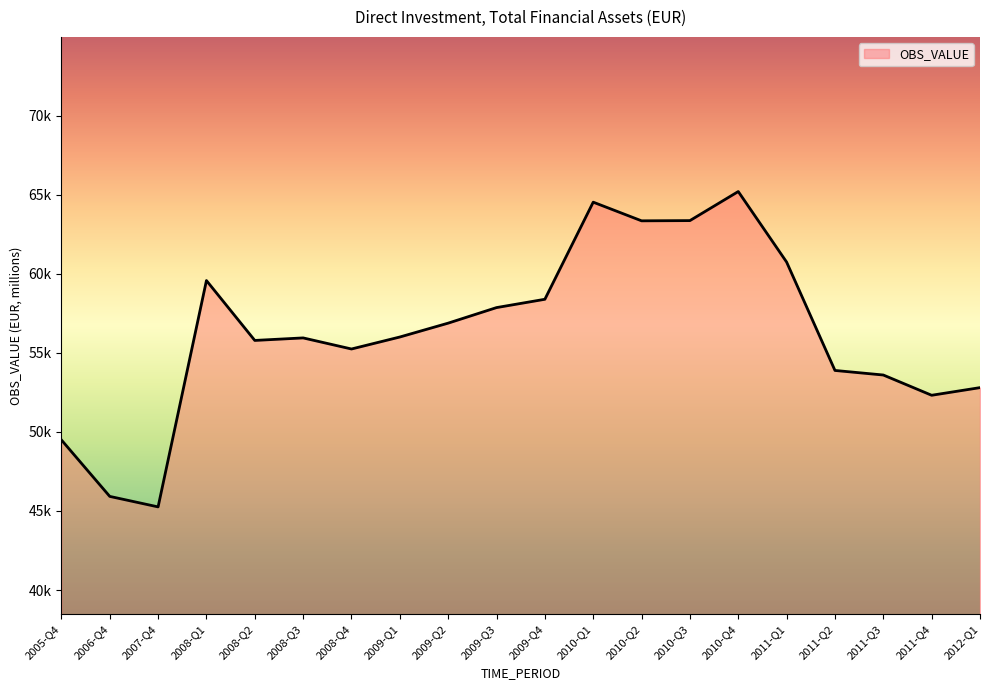

Is this an area chart (filled region under the line)?

Yes